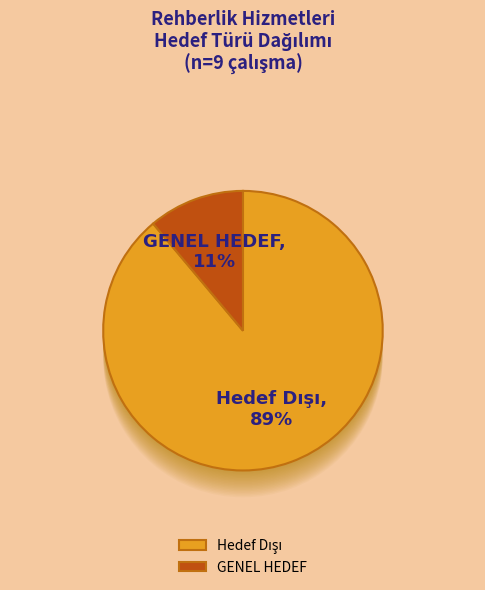

To the nearest percent, what is the combined percentage of GENEL HEDEF and Hedef Dışı?

100%